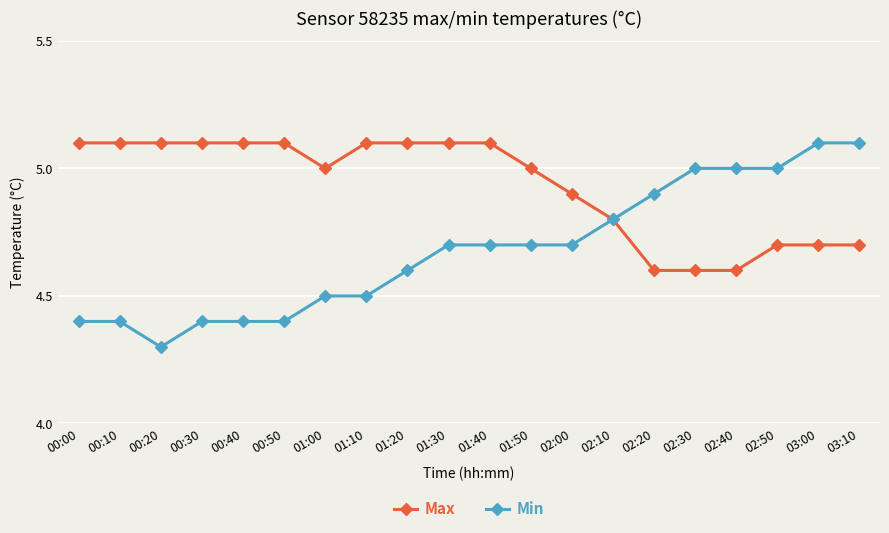

At how many categories does at least one series exceed 4?

20